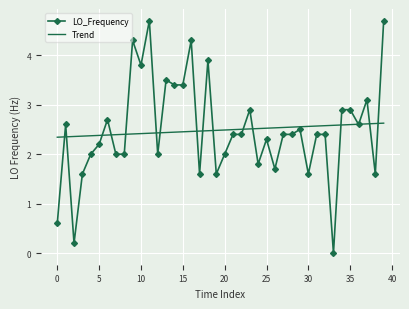

Rank the series by their maximum value, from lowest to highest.

Trend, LO_Frequency